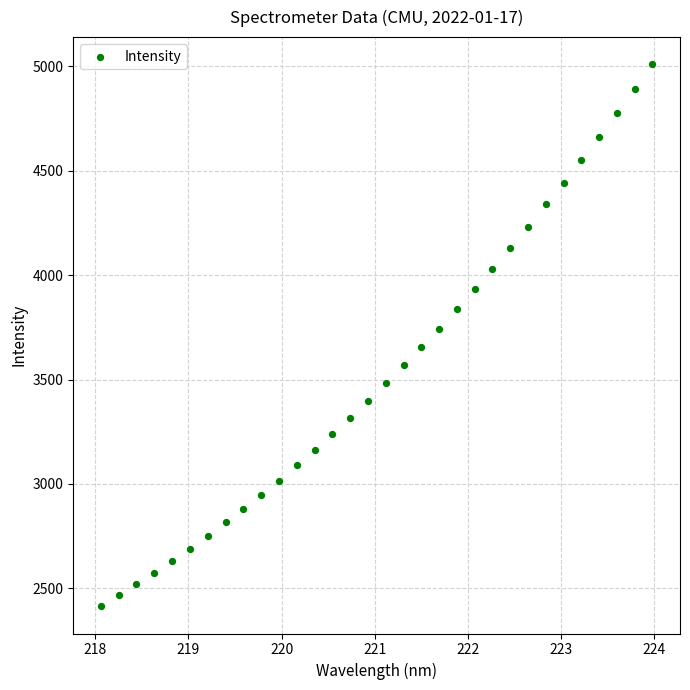

What is the range of X values (max minus min)?

5.9